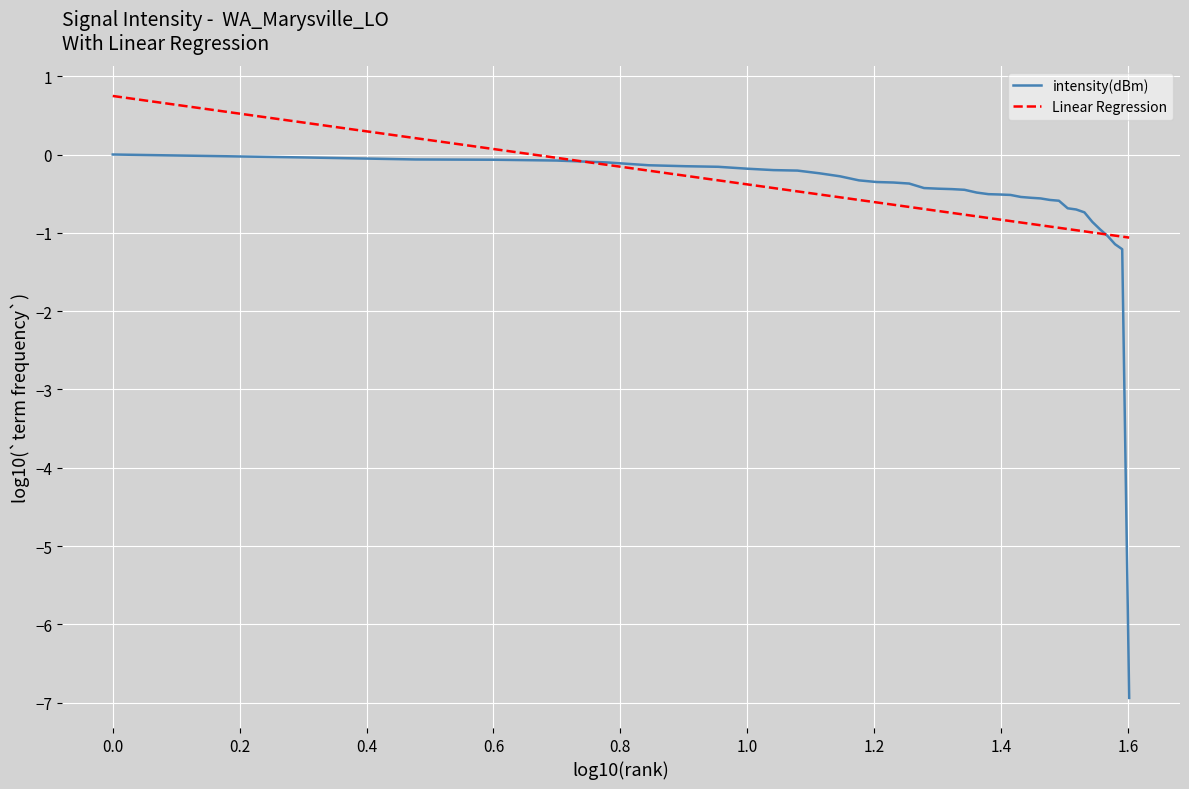

List the series in order of their peak value, highest first.

Linear Regression, intensity(dBm)